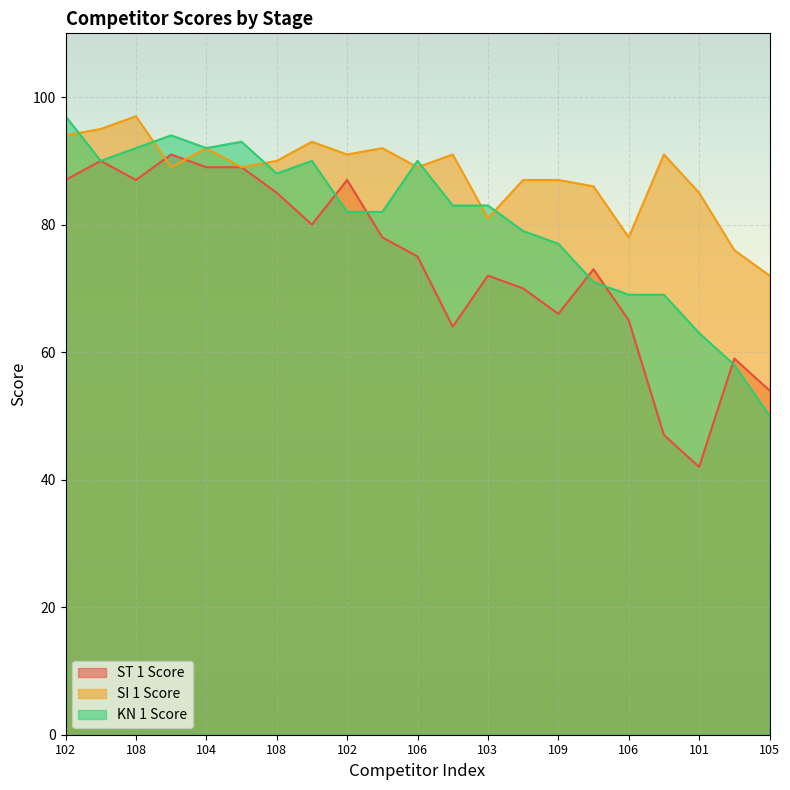

Which series has the largest total across all categories?

SI 1 Score